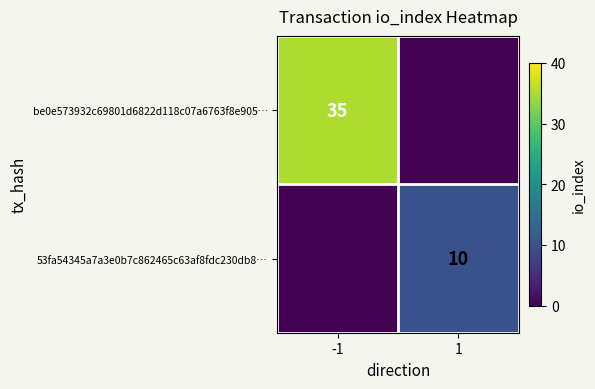

Is it true that 53fa54345a7a3e0b7c862465c63af8fdc230db8… equals 4 at 1?

False